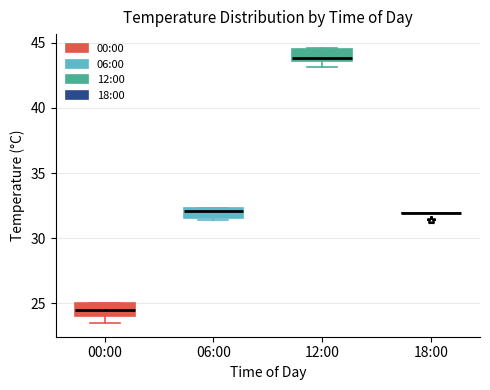

Where is the lower edge of the box for 12:00 on the y-axis? The values are not printed on the chart, so give them approximately, as read against the axis.

43.5